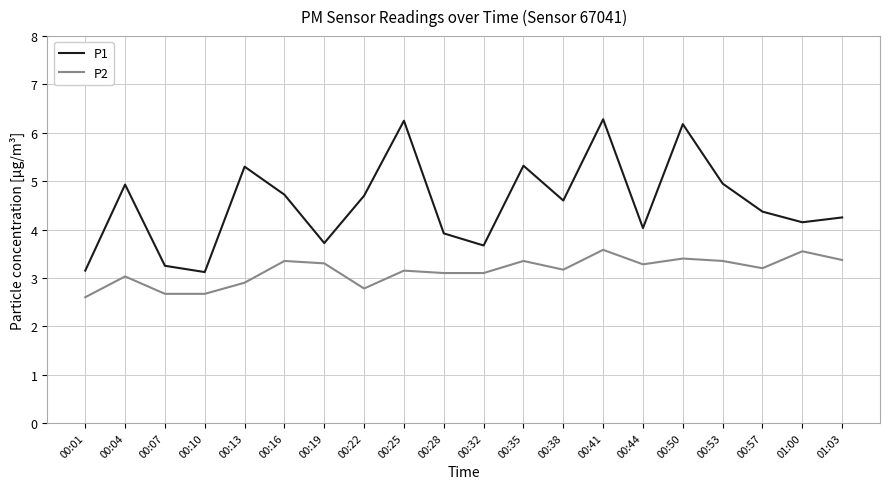

How many distinct data groups are displayed?

2